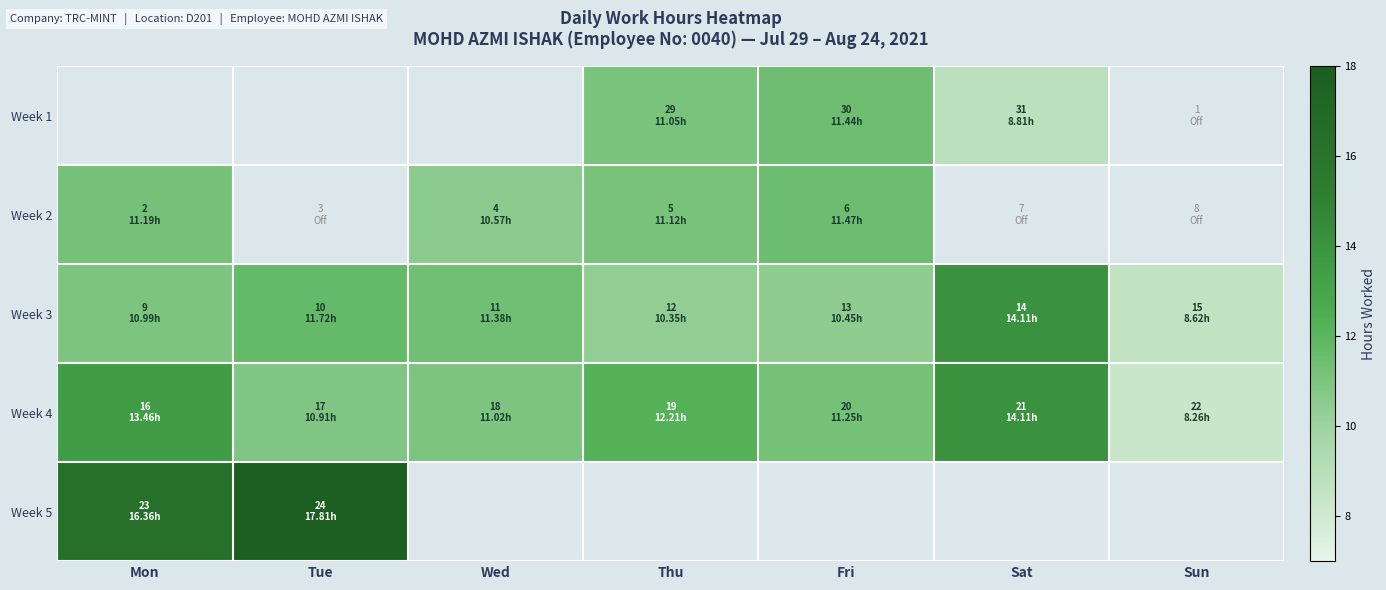

What is the smallest value displayed?

8.3